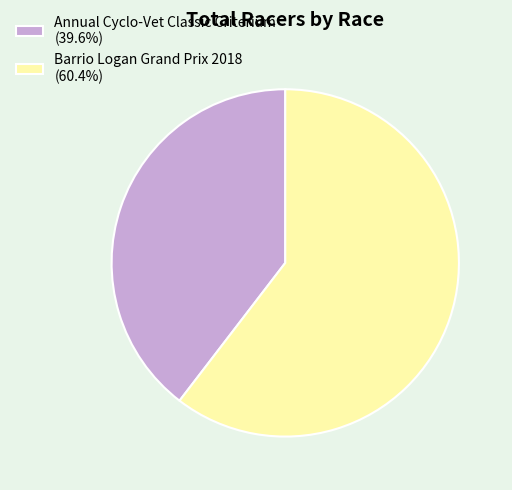

Rank the categories by value from lowest to highest.

Annual Cyclo-Vet Classic Criterium, Barrio Logan Grand Prix 2018